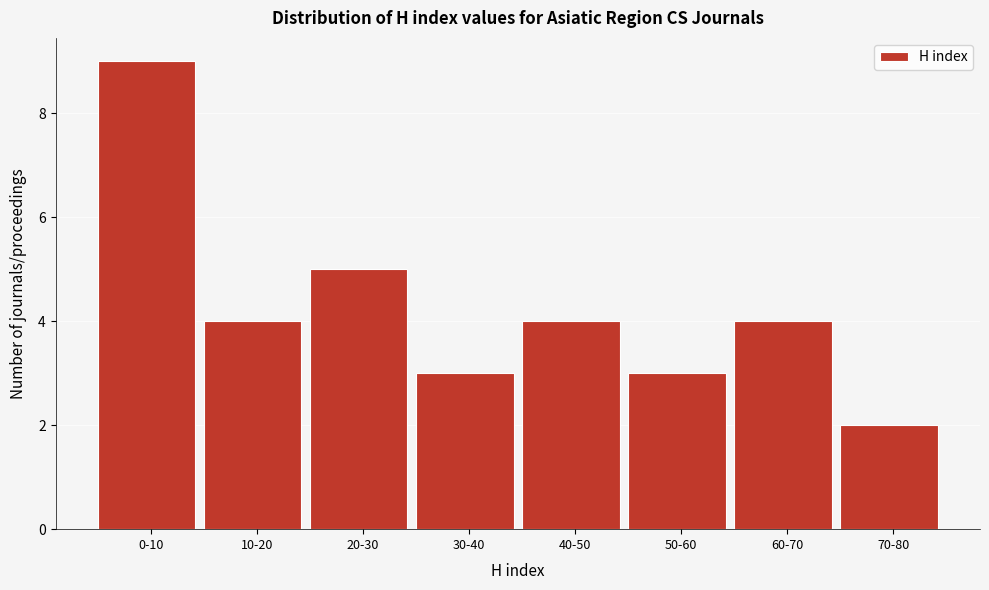

Reading right to left, transcribe all the data shown in this chart.

70-80=2	60-70=4	50-60=3	40-50=4	30-40=3	20-30=5	10-20=4	0-10=9